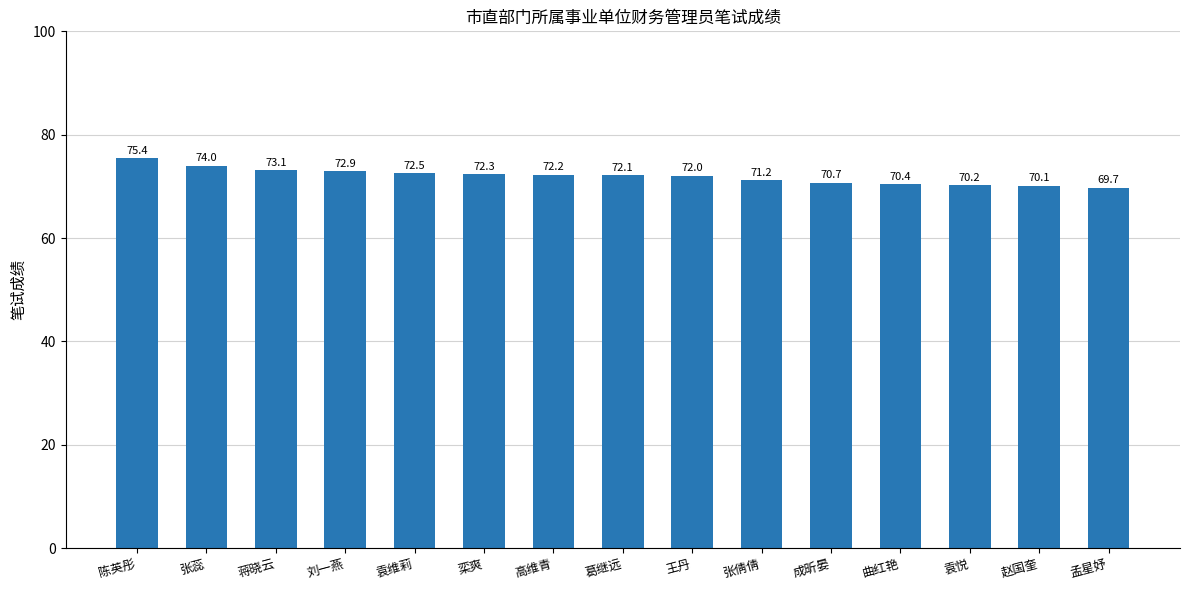

How many series are shown in this chart?

1